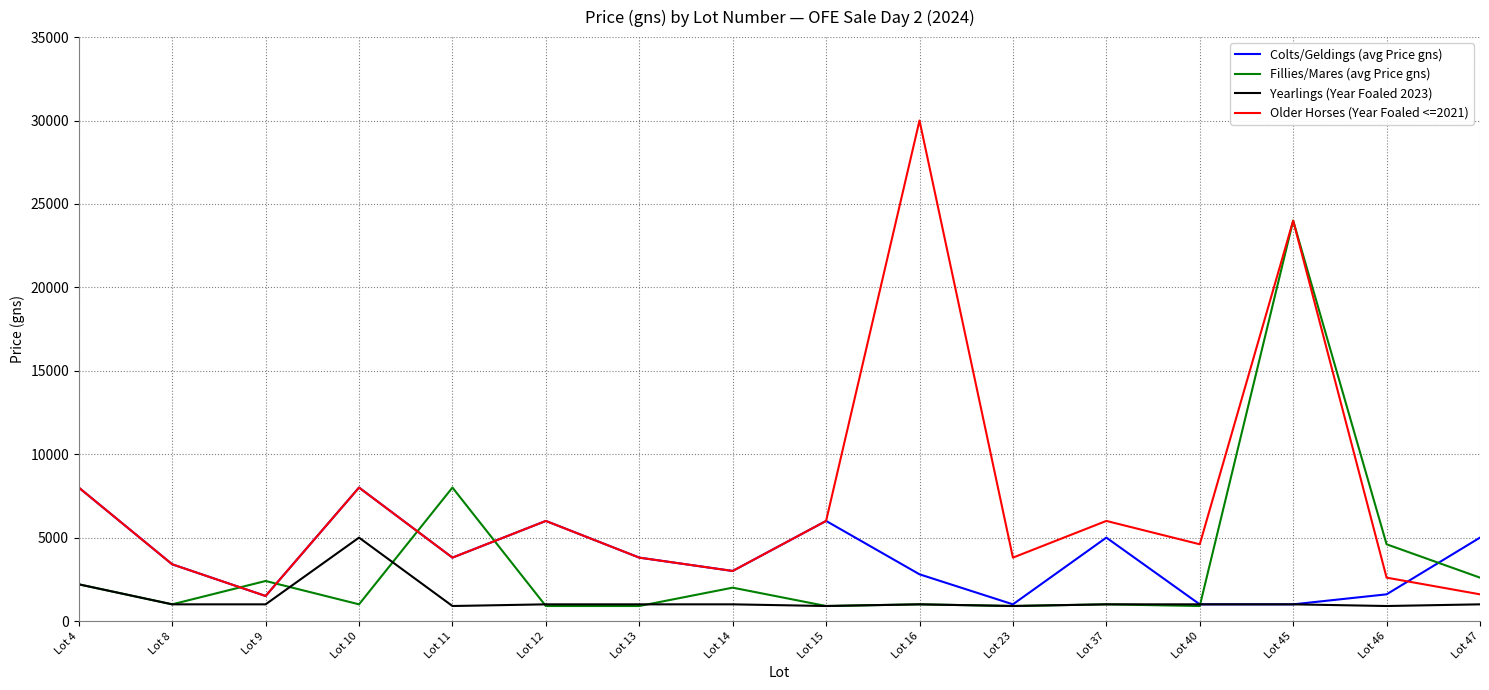

Between Lot 9 and Lot 11, which series saw the biggest shift?

Fillies/Mares (avg Price gns)